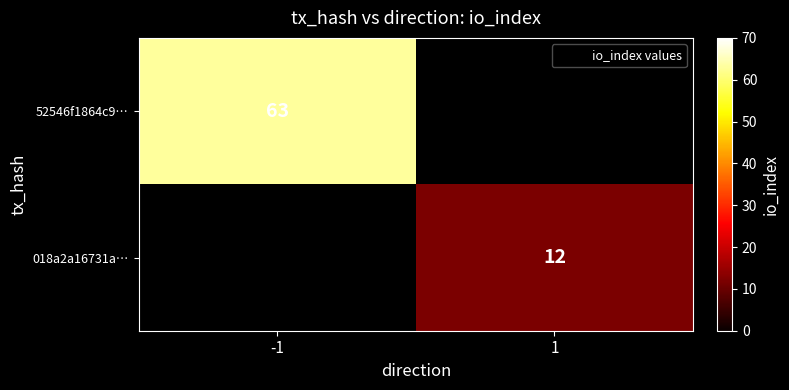

How many values in 018a2a16731a… are above zero?

1